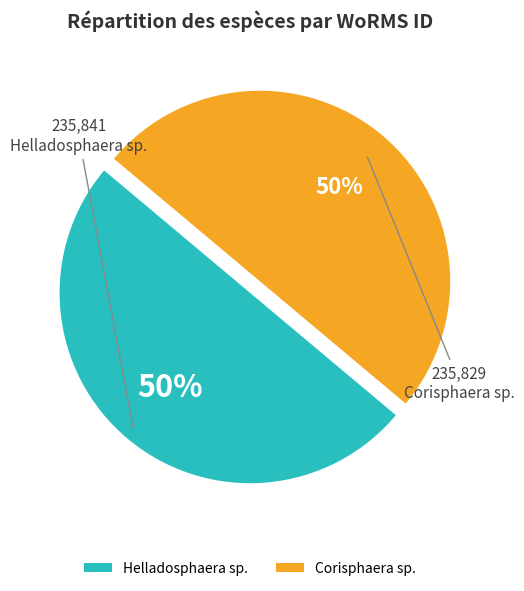

What is the ratio of the value at Helladosphaera sp. to the value at Corisphaera sp.?

1.0